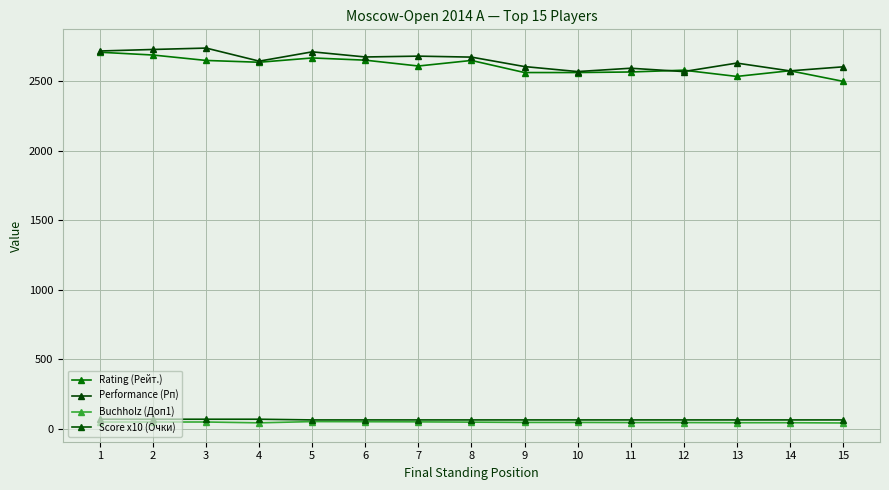

Which series changed the most between 8 and 12?

Performance (Рп)